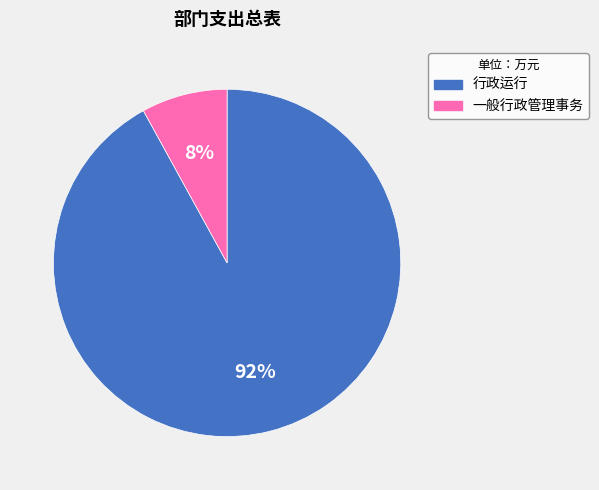

What is the smallest slice in the pie chart?

一般行政管理事务